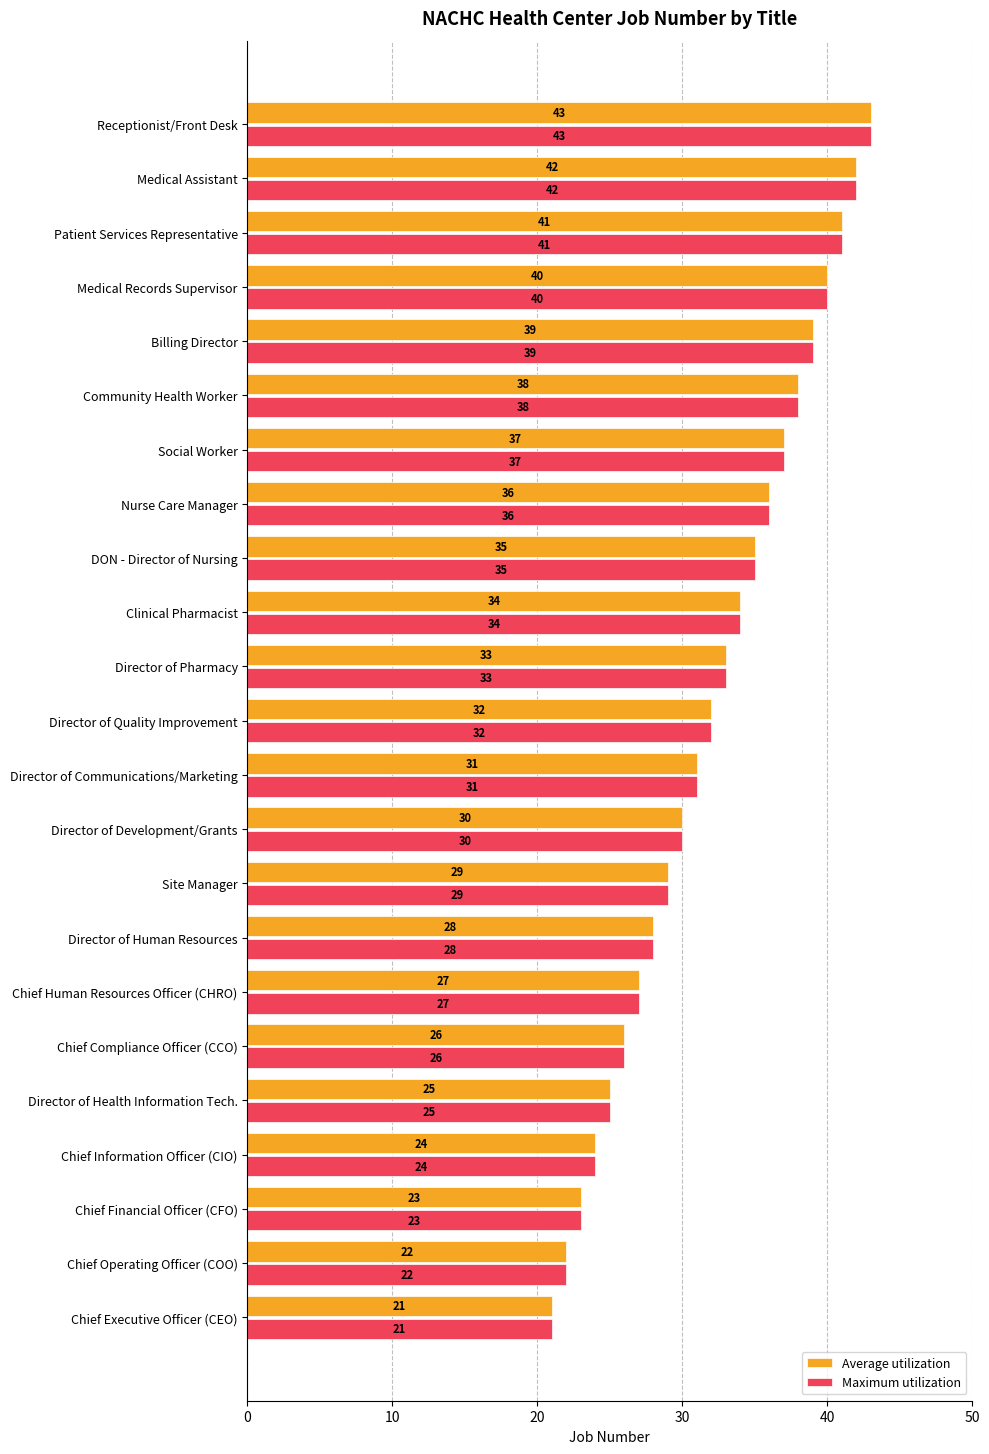

What is the minimum value shown in the chart?

21